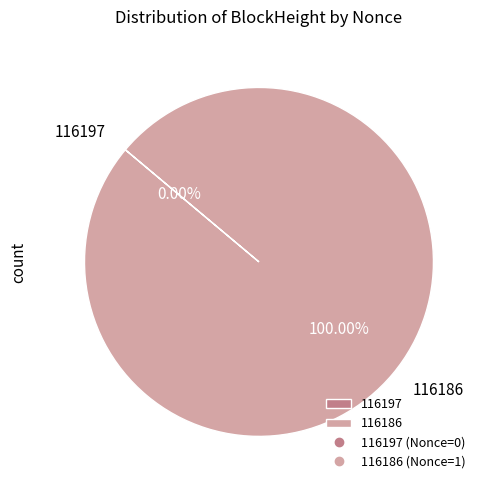

Count the number of slices in the pie.

2